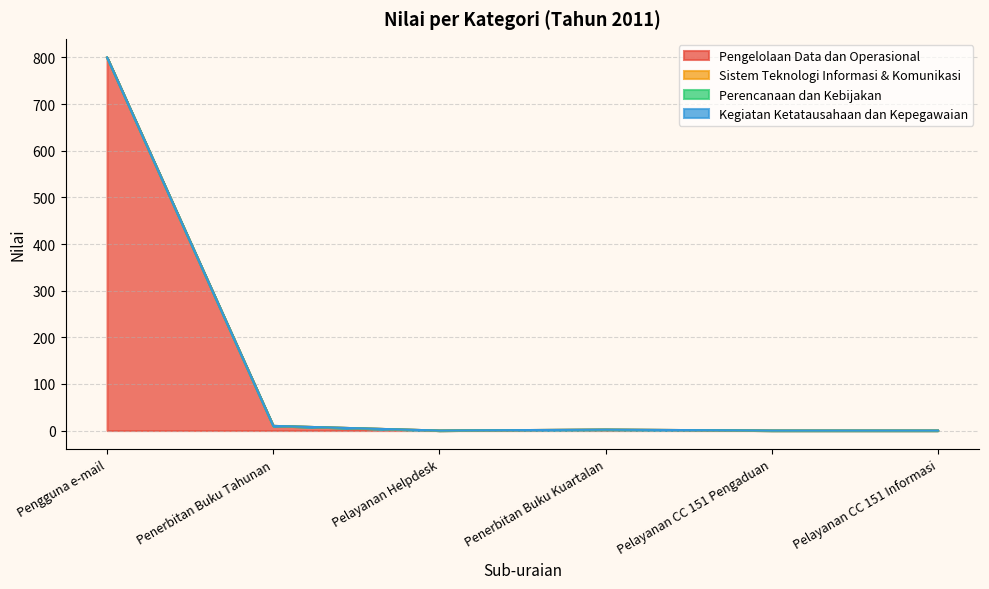

What is the label of the 3rd point from the left?

Pelayanan Helpdesk